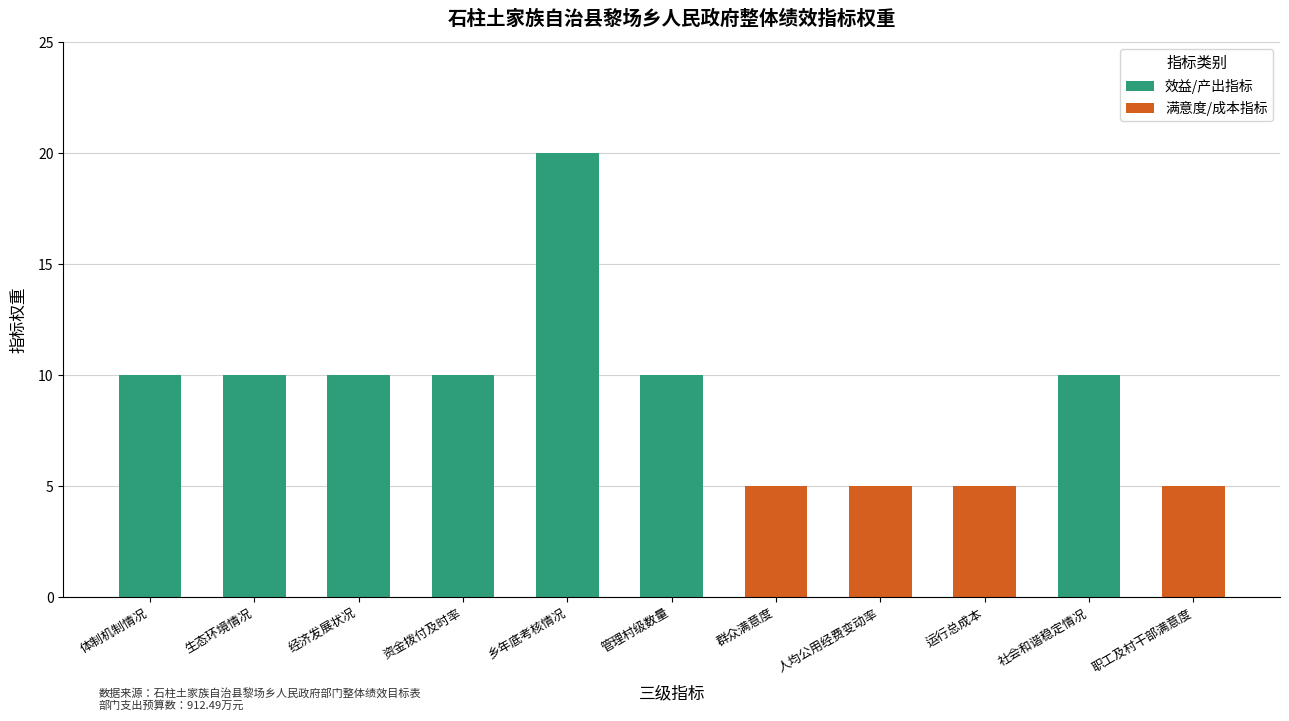

How many distinct data groups are displayed?

2